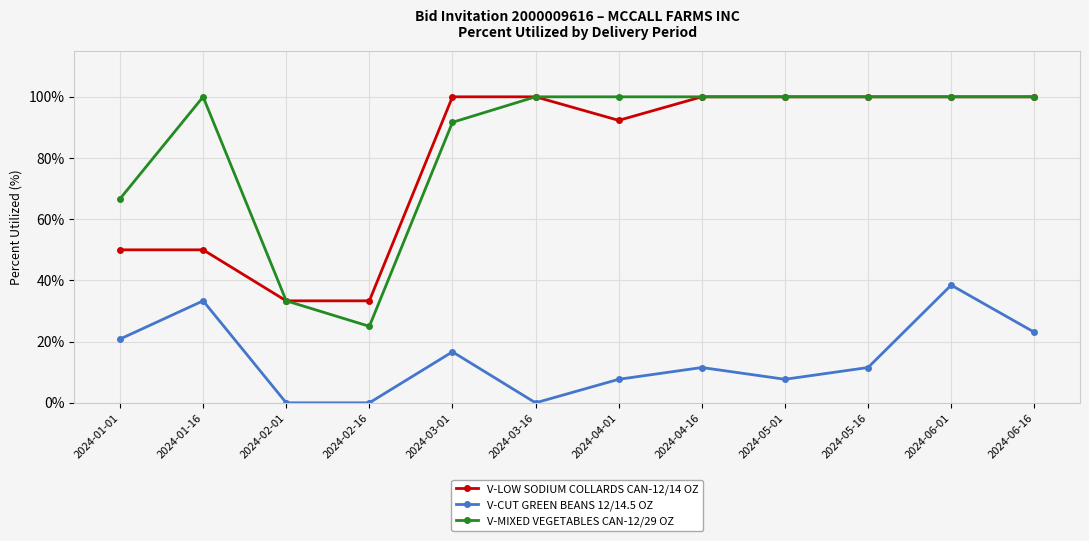

What is the maximum value for V-LOW SODIUM COLLARDS CAN-12/14 OZ?

100.0